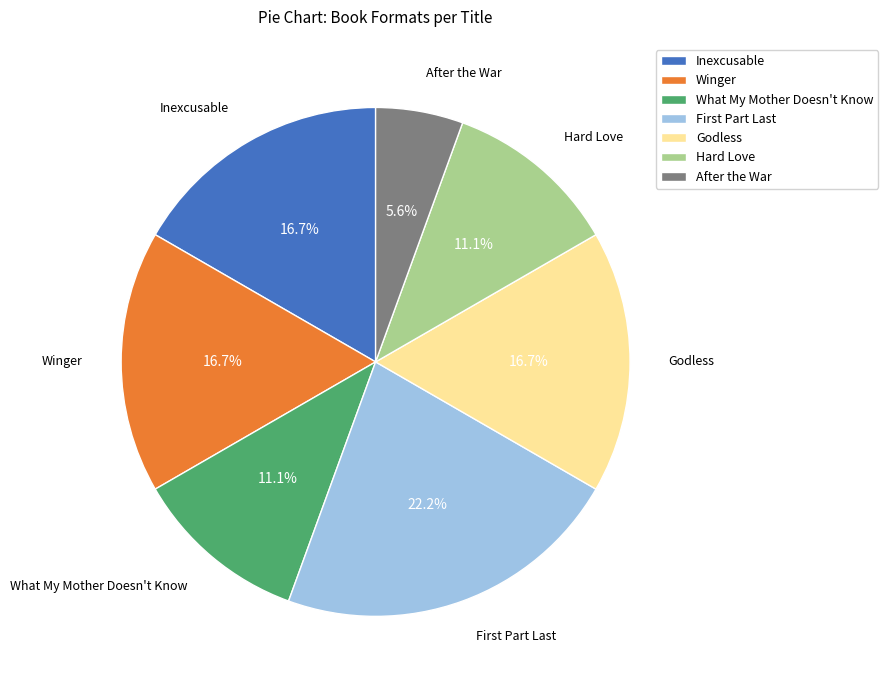

To the nearest percent, what is the average slice percentage?

14%